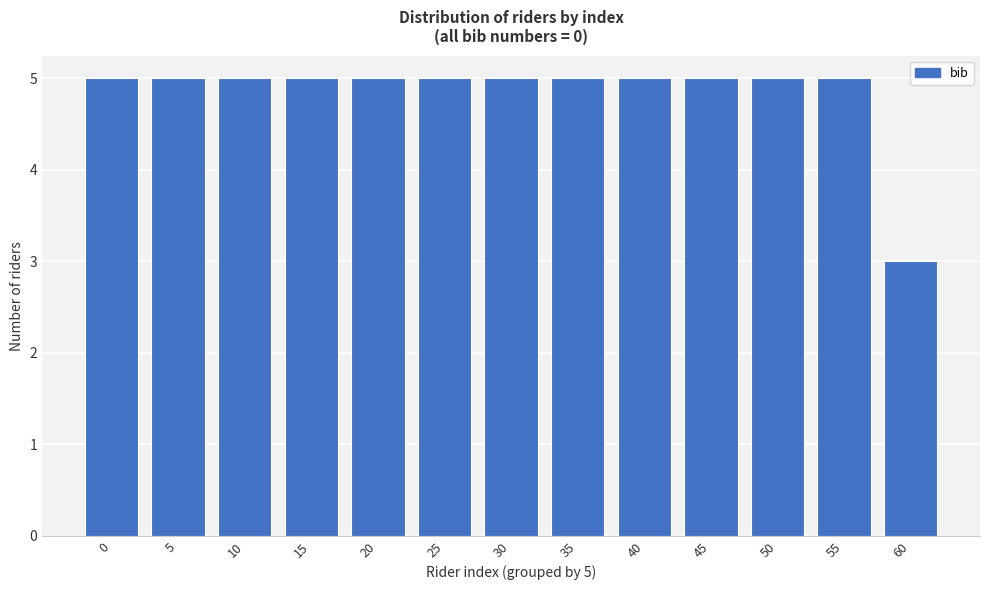

Reading left to right, transcribe all the data shown in this chart.

0=5	5=5	10=5	15=5	20=5	25=5	30=5	35=5	40=5	45=5	50=5	55=5	60=3